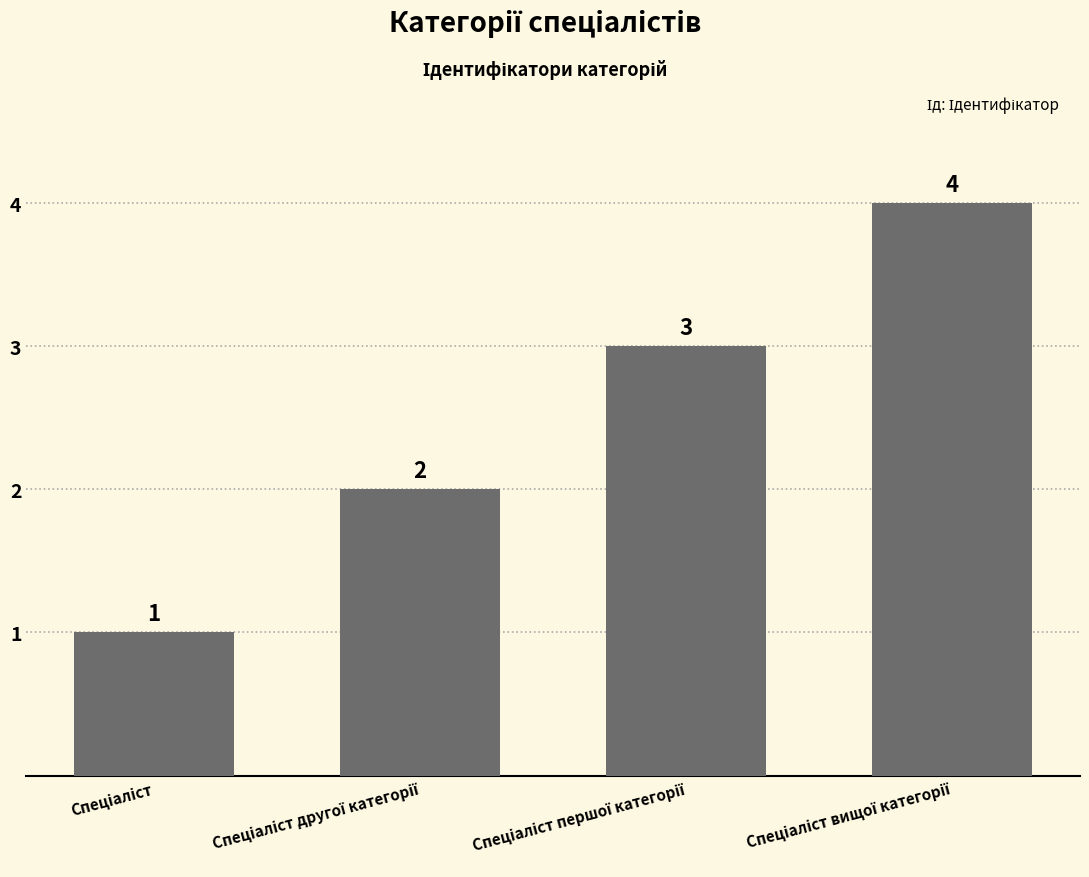

How many values are between 2 and 4?

3